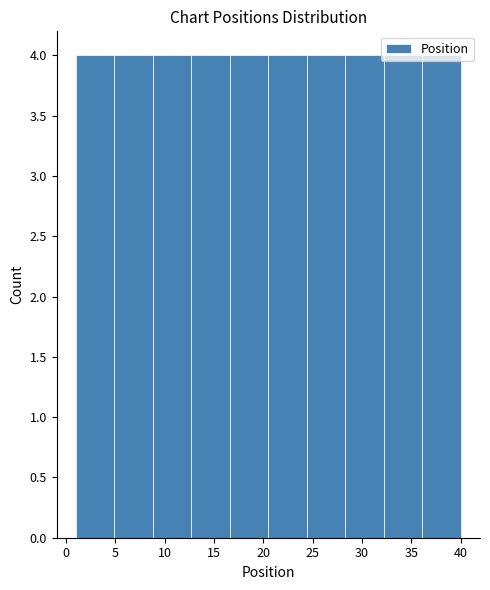

What is the height of the bar covering 28.3 to 32.2 on the x-axis? Neither the bar edges nor the heights are printed on the chart, so give them approximately, as read against the axes.

4